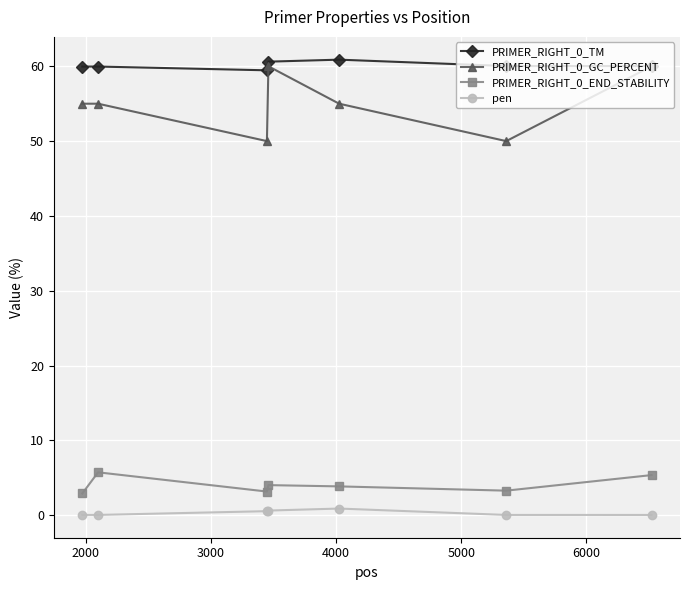

Is this an area chart (filled region under the line)?

No